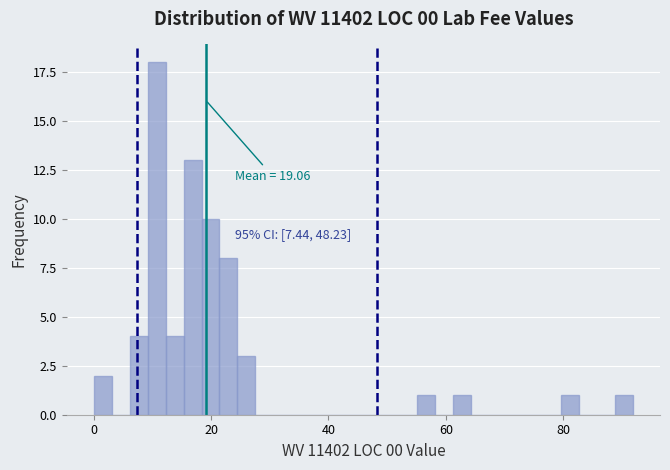

Around what value on the x-axis is the tallest bar? Give the approximate position of its centre, as read against the axis.

10